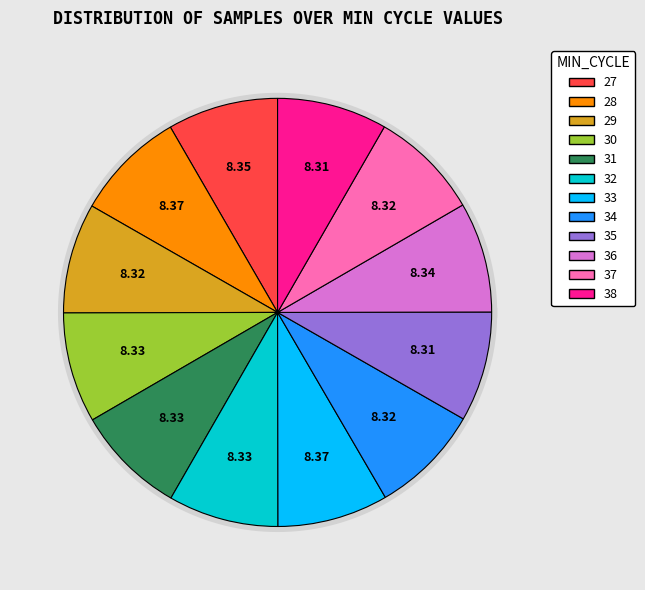

Combined, do 27 and 28 account for over 50%?

No